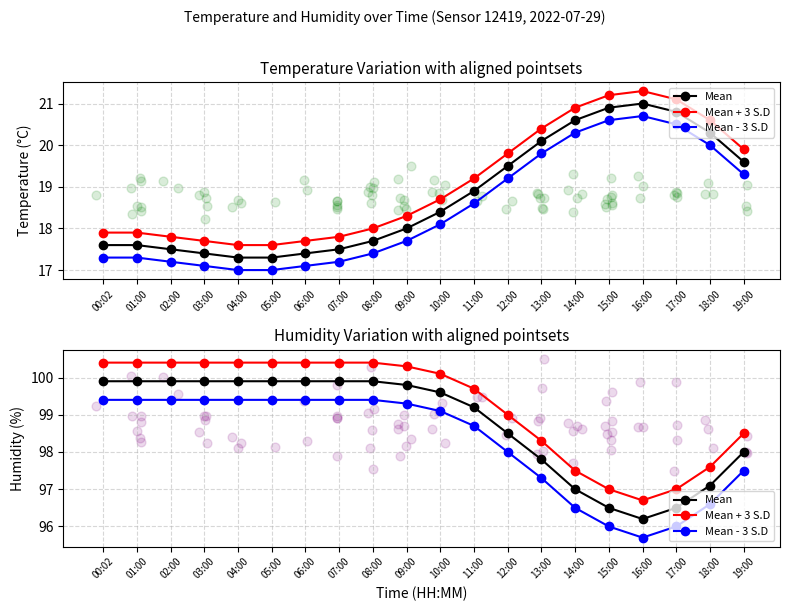

What are all the series names shown in the legend?

Mean, Mean + 3 S.D, Mean - 3 S.D